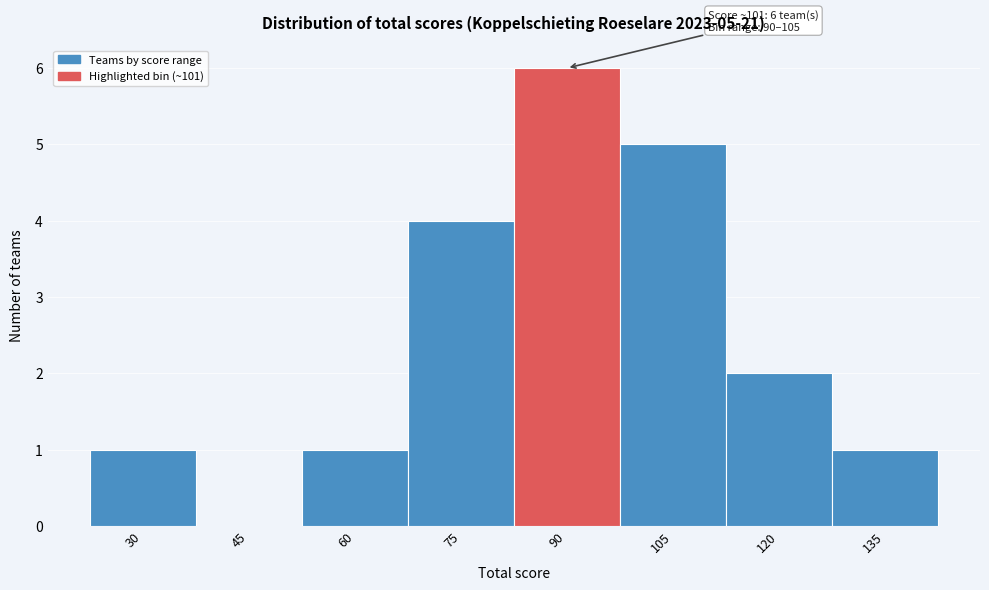

Reading right to left, extract all data points from this chart.

135=1	120=2	105=5	90=6	75=4	60=1	45=0	30=1